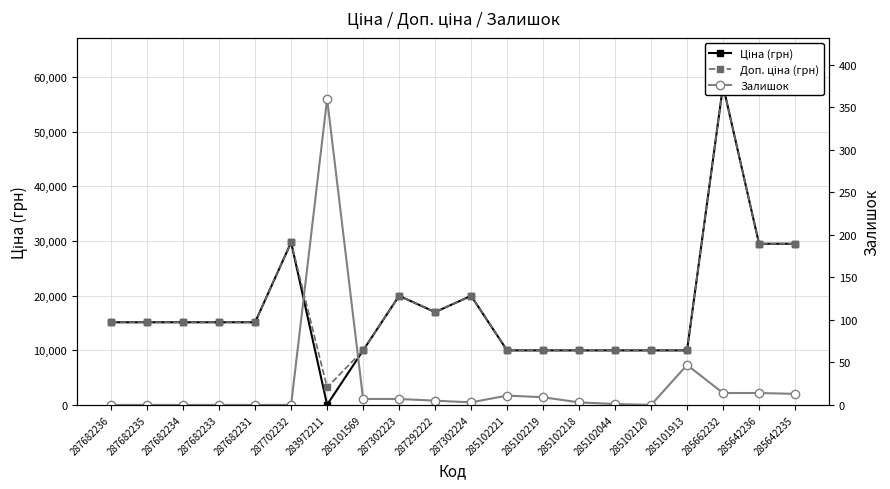

Which series ends up on top after the final intersection of Залишок and Ціна (грн)?

Ціна (грн)